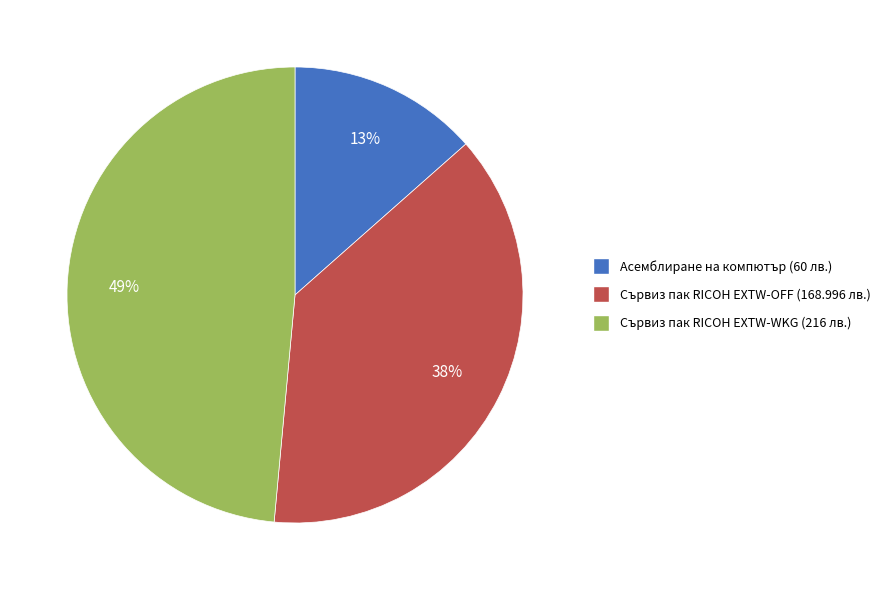

Is there a majority slice in this chart?

No